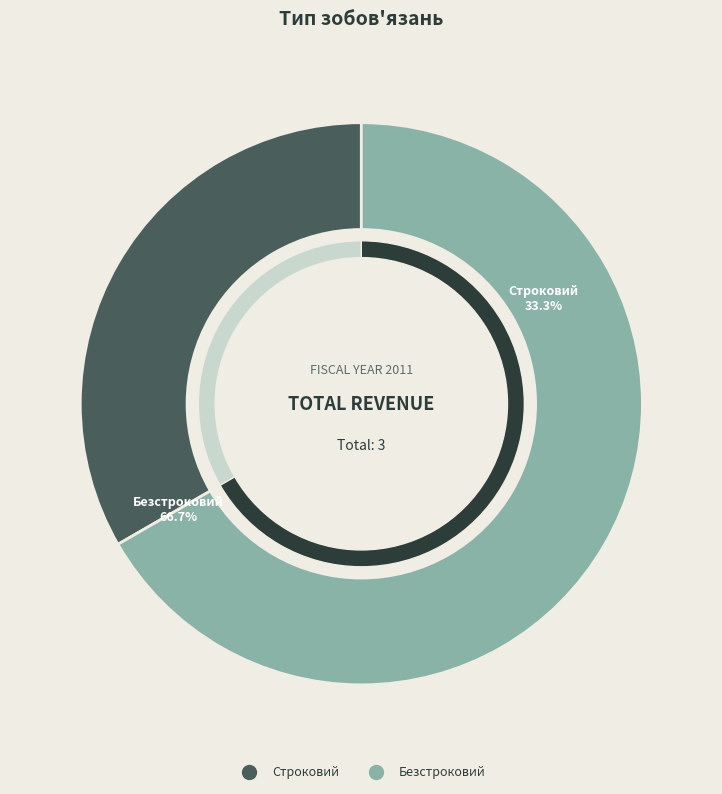

Is the sum of Строковий and Безстроковий greater than half?

Yes